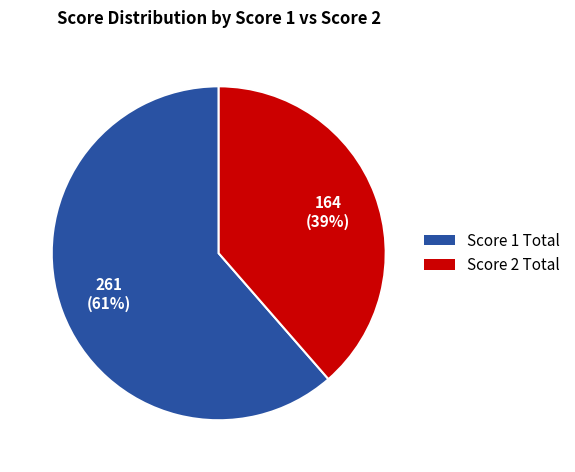

Does any single category account for the majority?

Yes